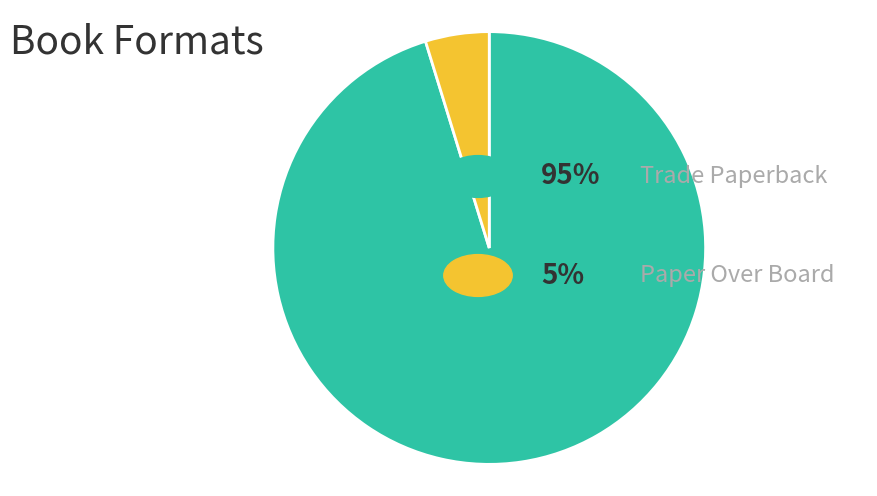

Is there a majority slice in this chart?

Yes